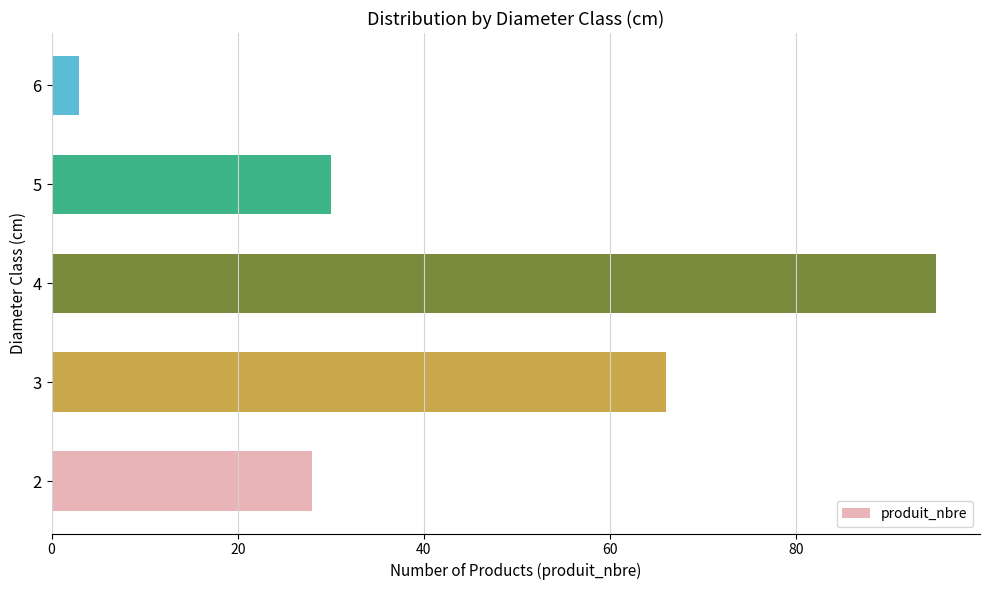

The value at 3 is 21. True or false?

False